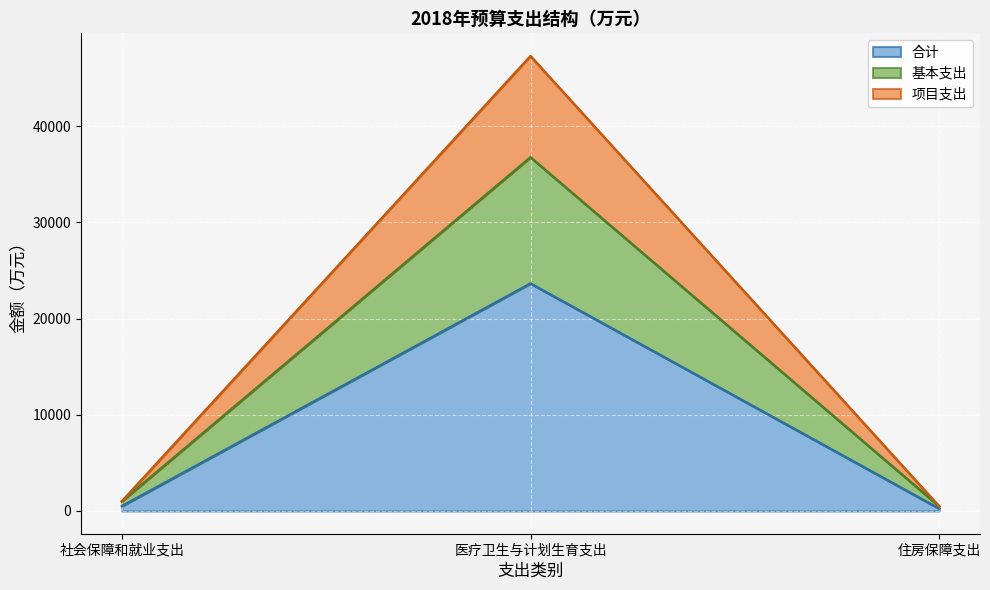

What is the label of the 1st point from the right?

住房保障支出